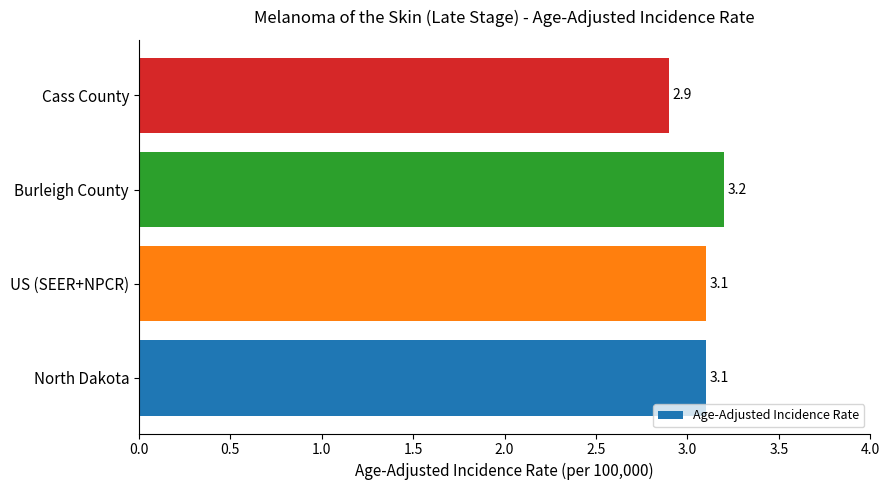

Reading bottom to top, transcribe all the data shown in this chart.

North Dakota=3.1	US (SEER+NPCR)=3.1	Burleigh County=3.2	Cass County=2.9